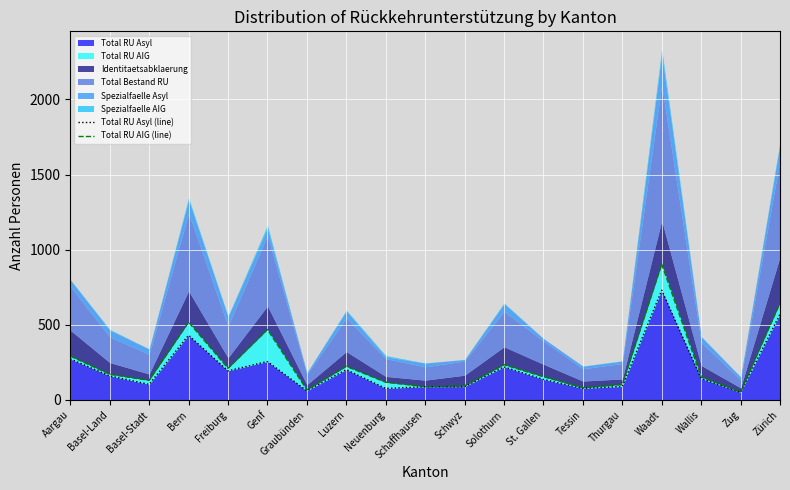

Which category has the highest value in the Total RU Asyl series?

Waadt